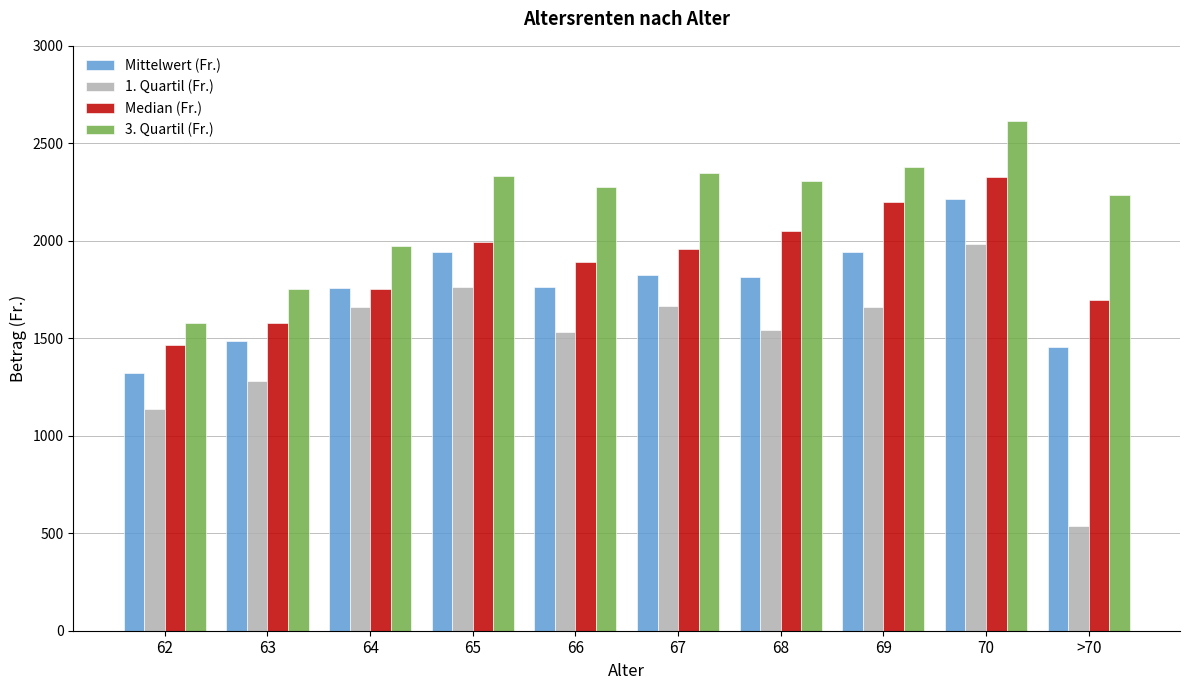

Rank the series at 69 from highest to lowest value.

3. Quartil (Fr.), Median (Fr.), Mittelwert (Fr.), 1. Quartil (Fr.)